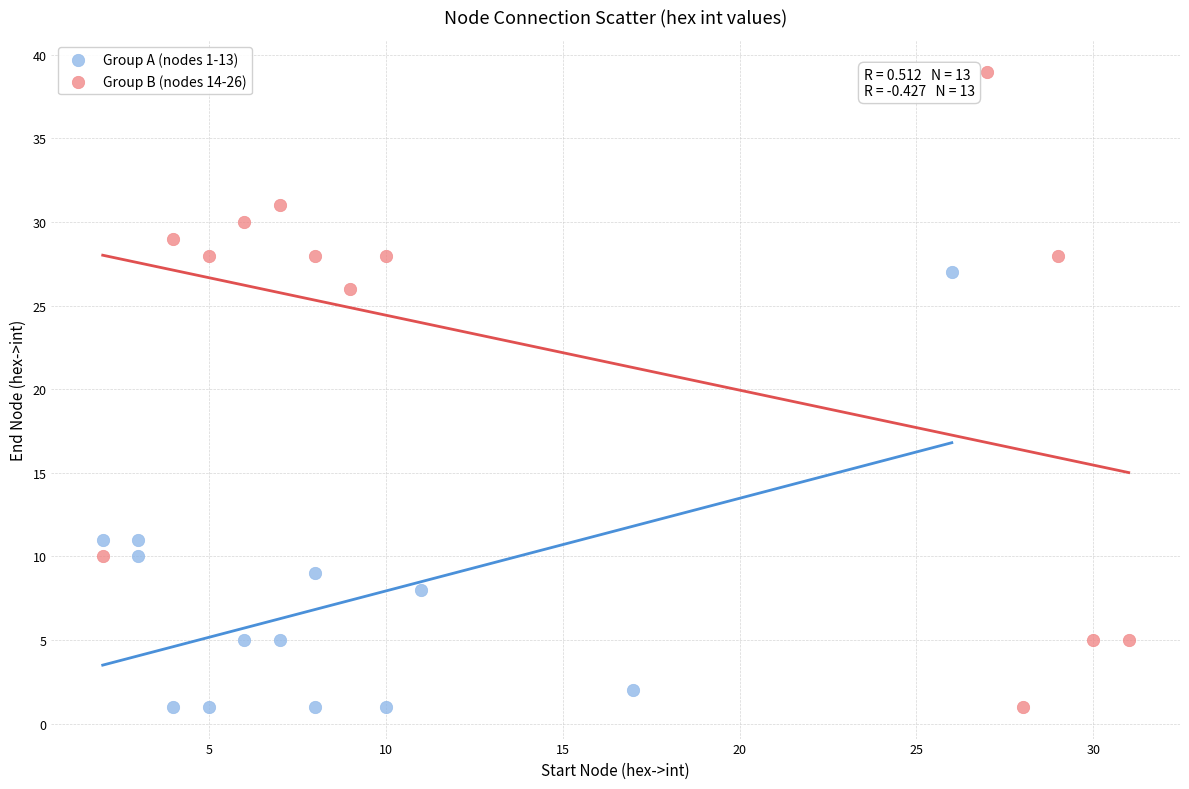

Which series has the widest spread of Y values?

Group B (nodes 14-26)